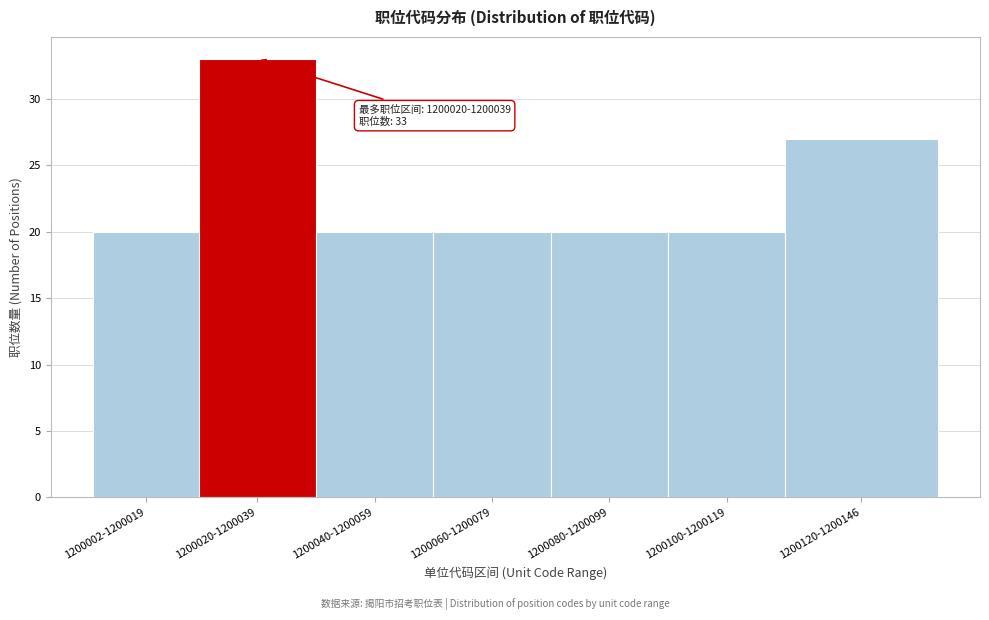

Reading right to left, list all the values displayed in this chart.

27	20	20	20	20	33	20